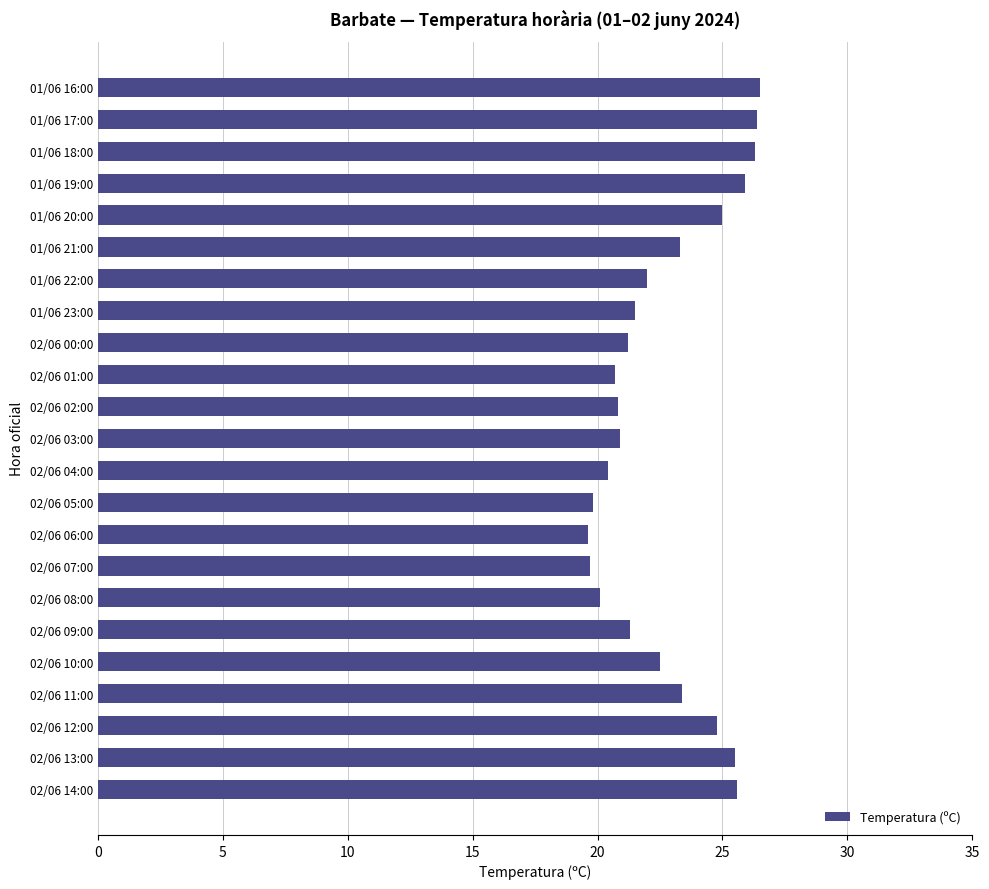

What is the change in value from 02/06 08:00 to 02/06 00:00?

+1.1